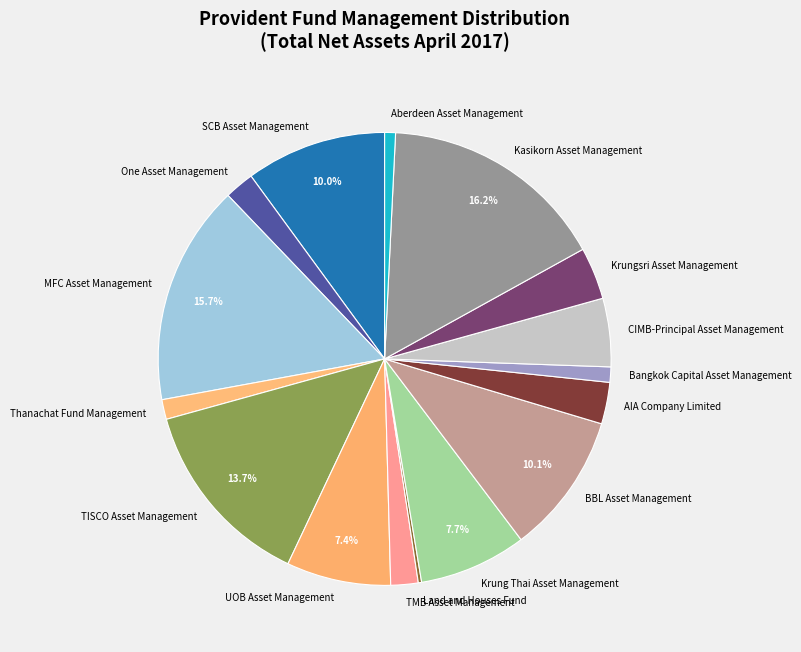

Is the sum of TMB Asset Management and MFC Asset Management greater than half?

No